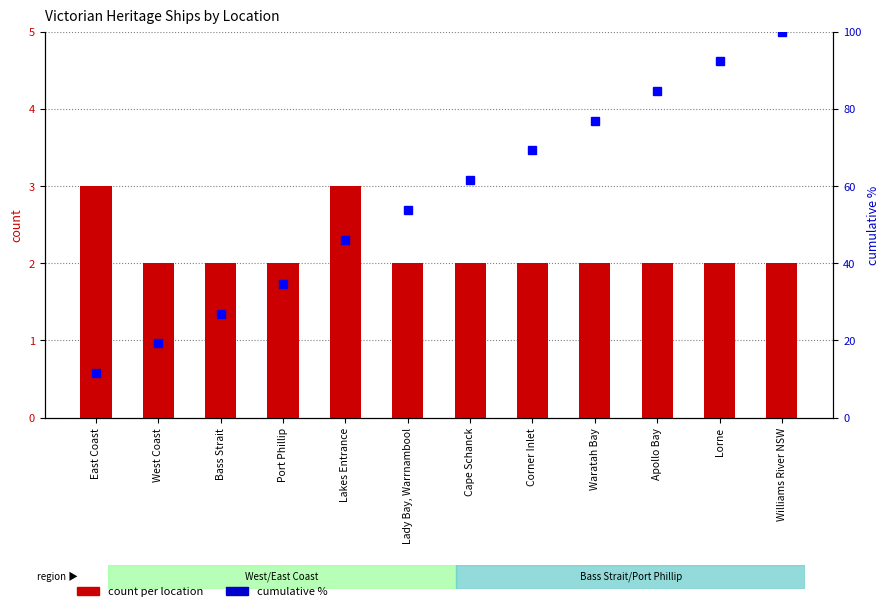

Where is cumulative % nearest to the value 55?

Lady Bay, Warrnambool